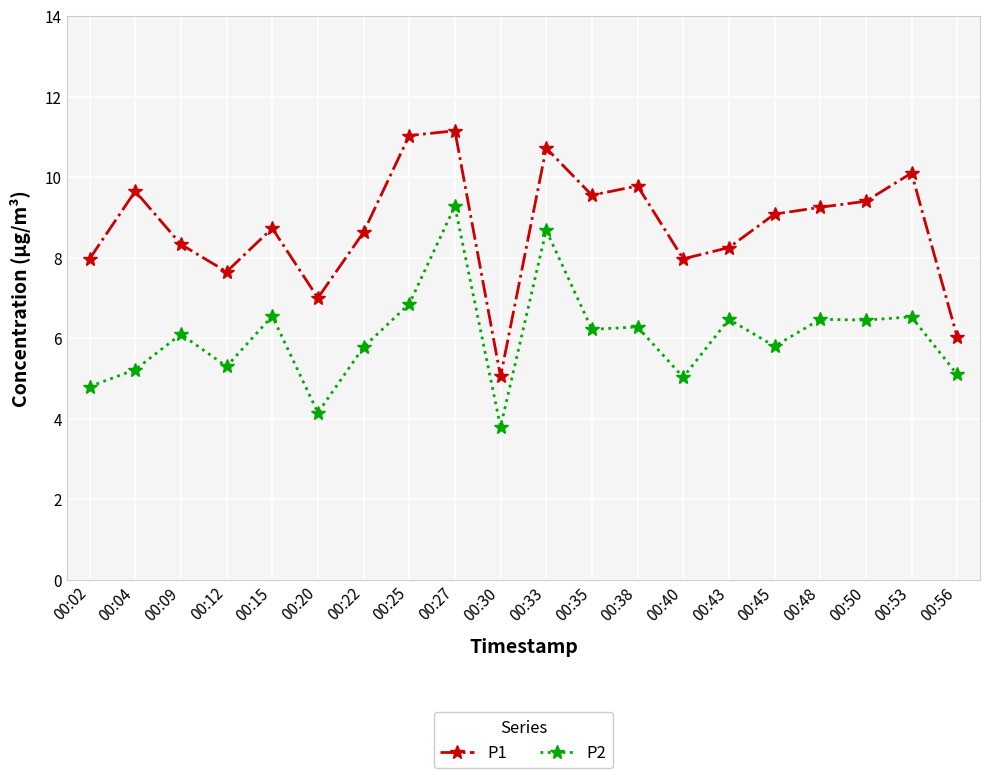

Where is the first local minimum for P2?

00:12